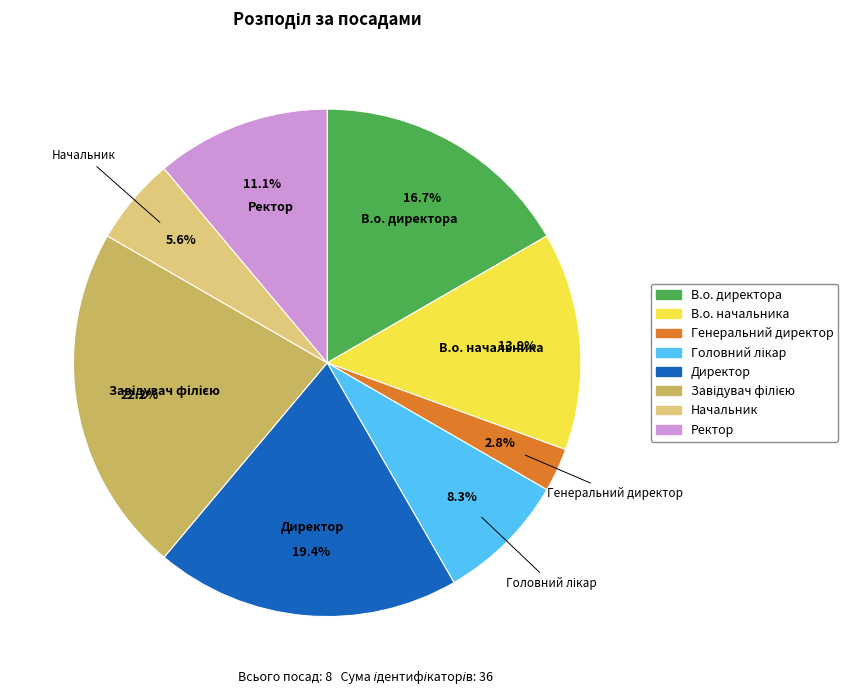

Is Ректор the majority of the pie?

No